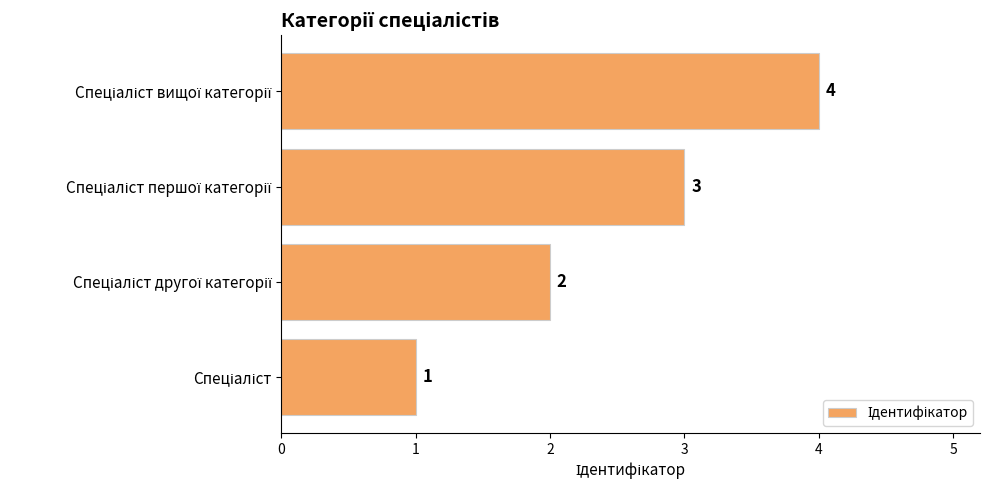

What is the difference between the maximum and minimum values?

3